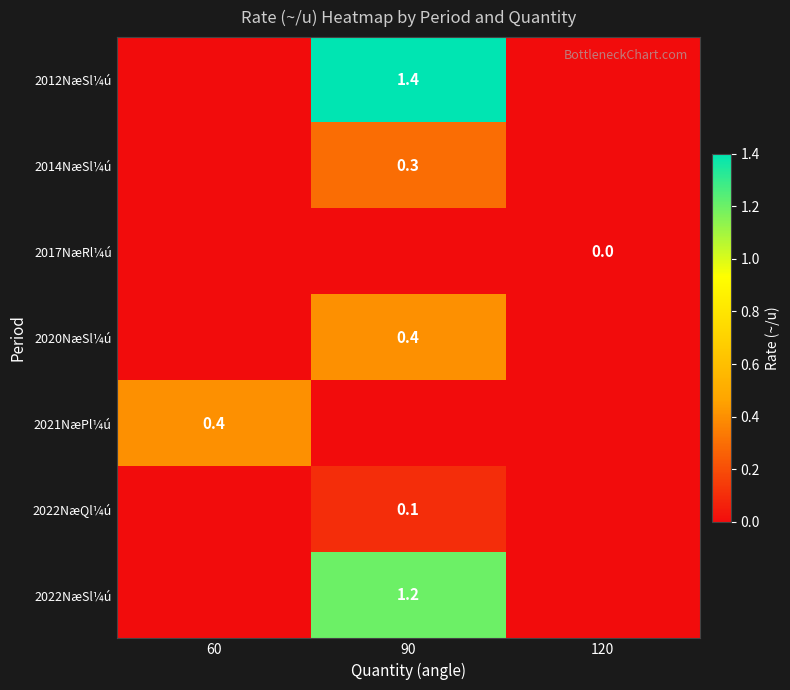

The 2014NæSl¼ú series shows 0.3 at 90. True or false?

True